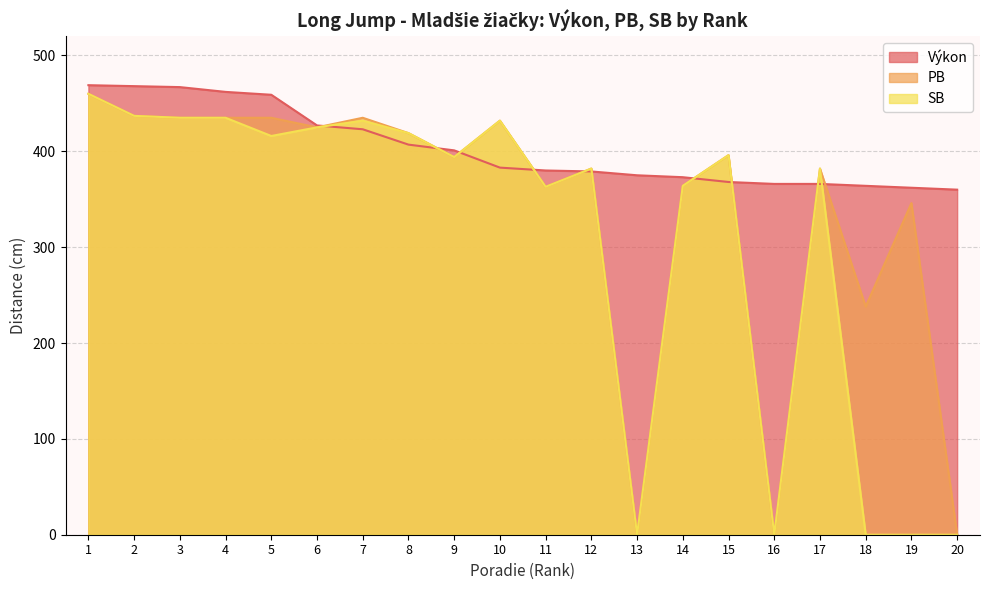

What is the greatest value displayed?

469